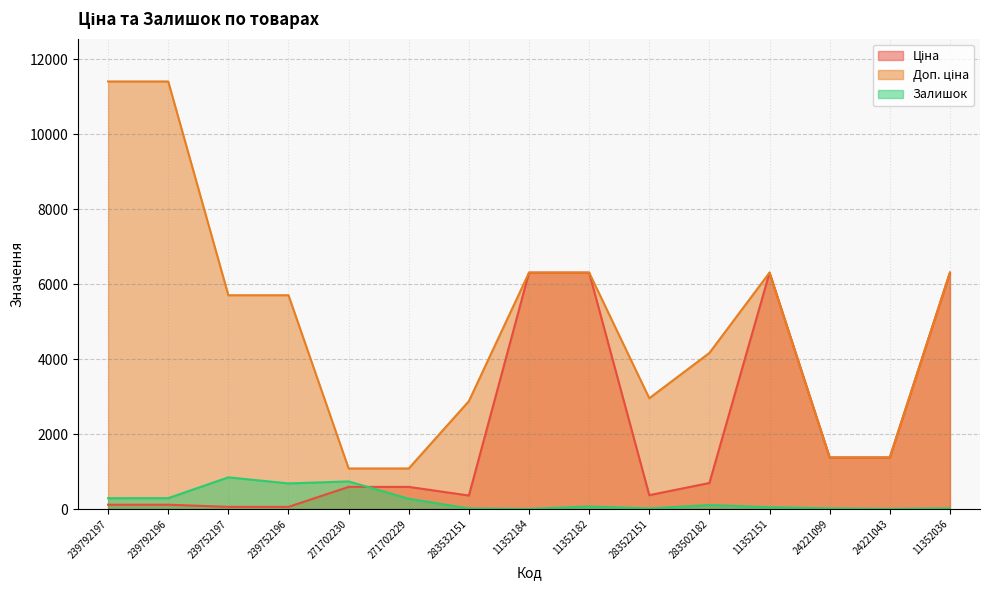

Is the value of Ціна at 283522151 greater than the value of Доп. ціна at 11352151?

No